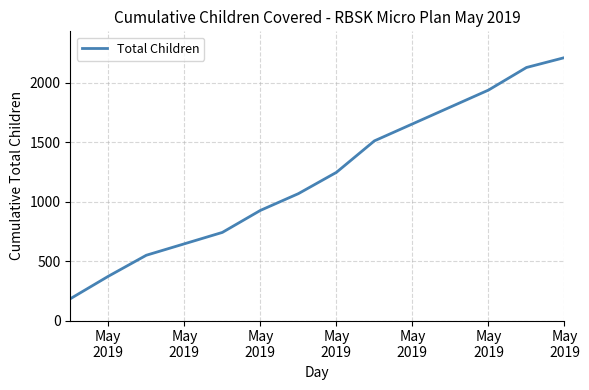

What is the greatest value displayed?

2211